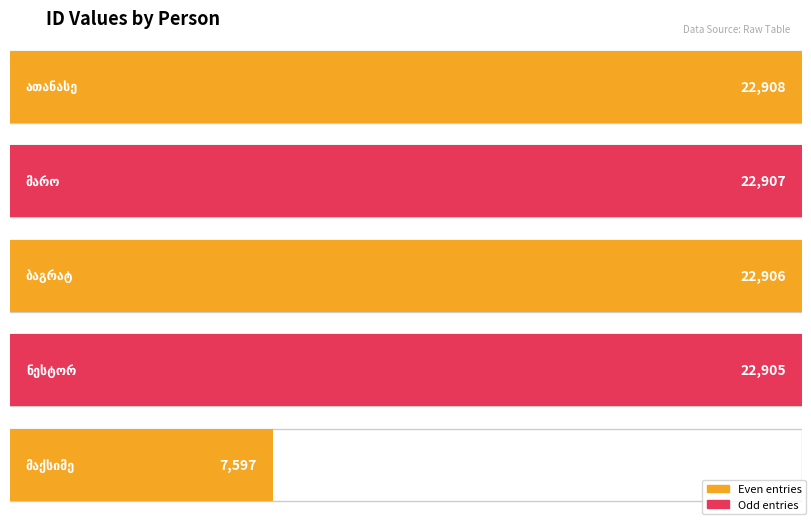

What is the average value?

19845